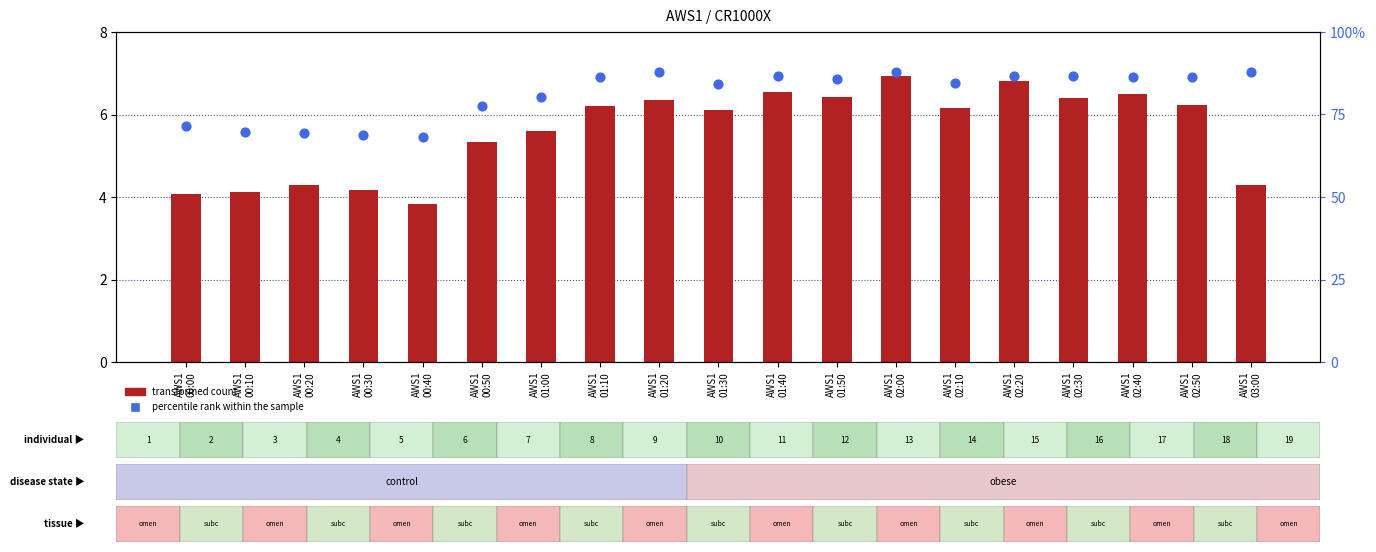

What is the total value across all series at AWS1
02:20?

93.6